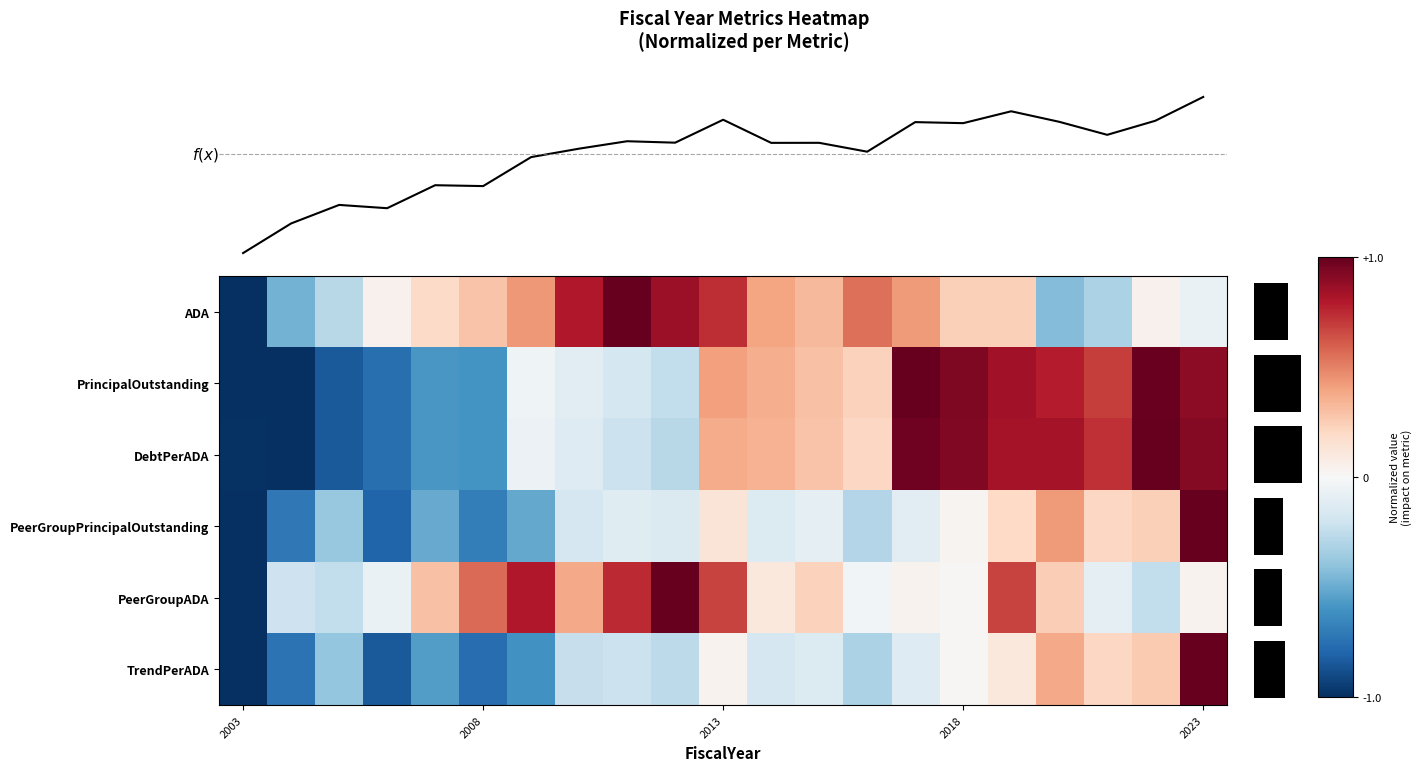

At how many categories does at least one series exceed 0?

18